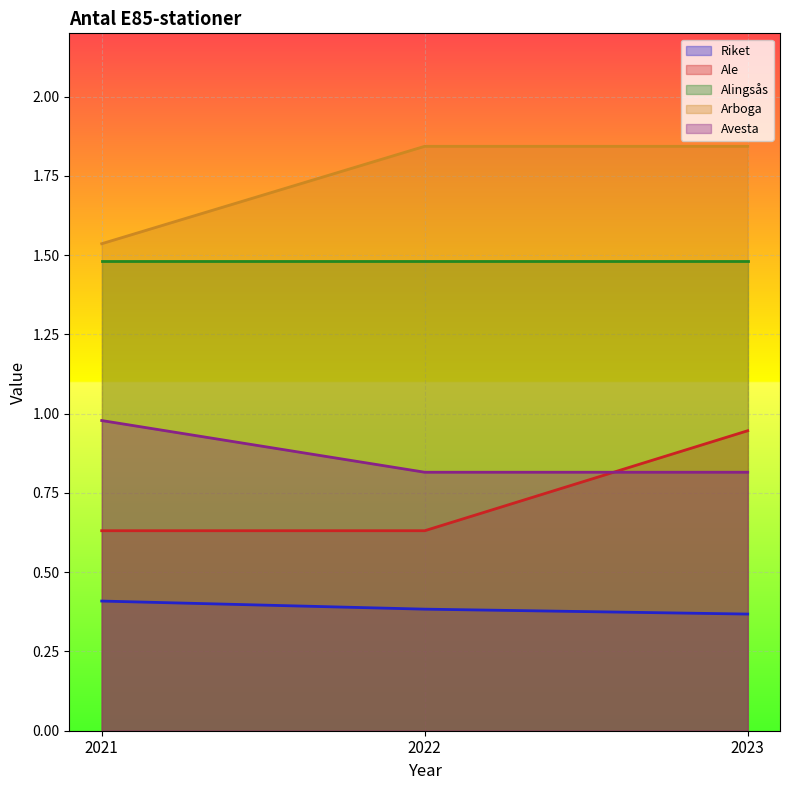

Which label corresponds to the largest value in the chart?

2022